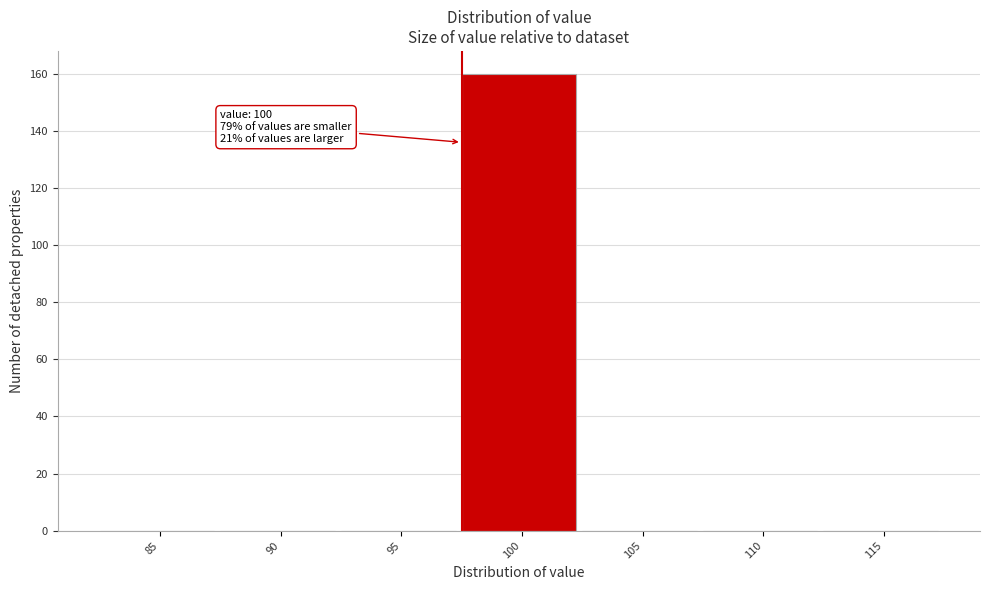

Reading right to left, list all the values displayed in this chart.

115=0	110=0	105=0	100=160	95=0	90=0	85=0